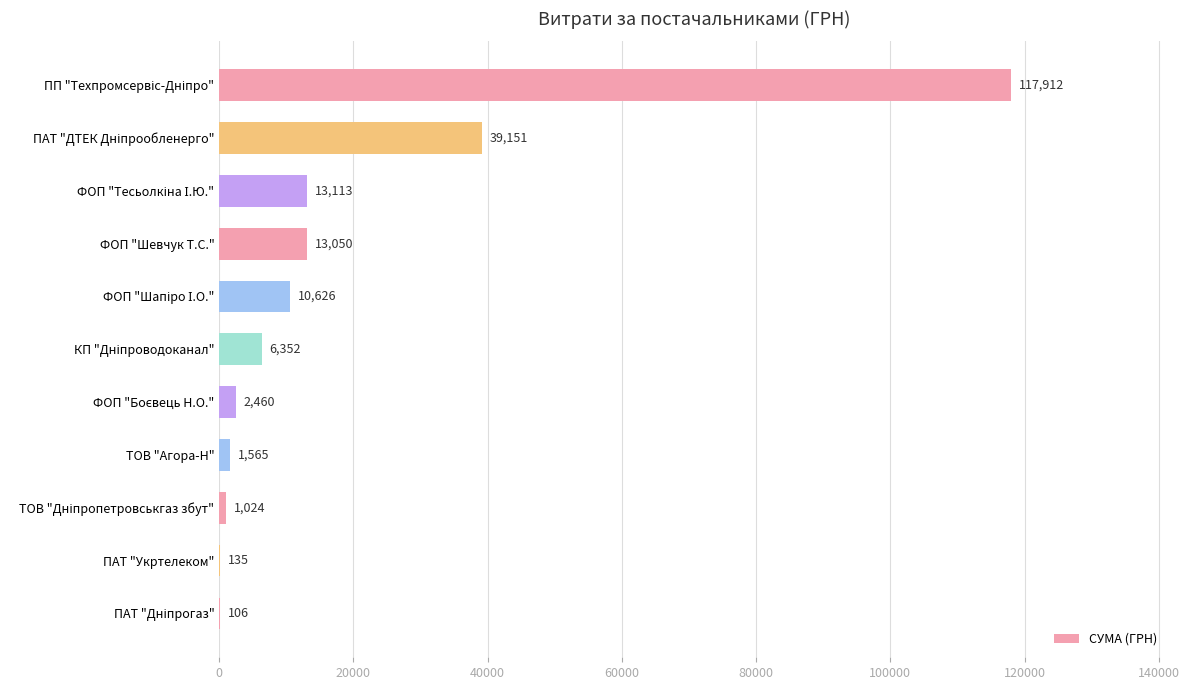

What is the maximum value shown in the chart?

117912.0